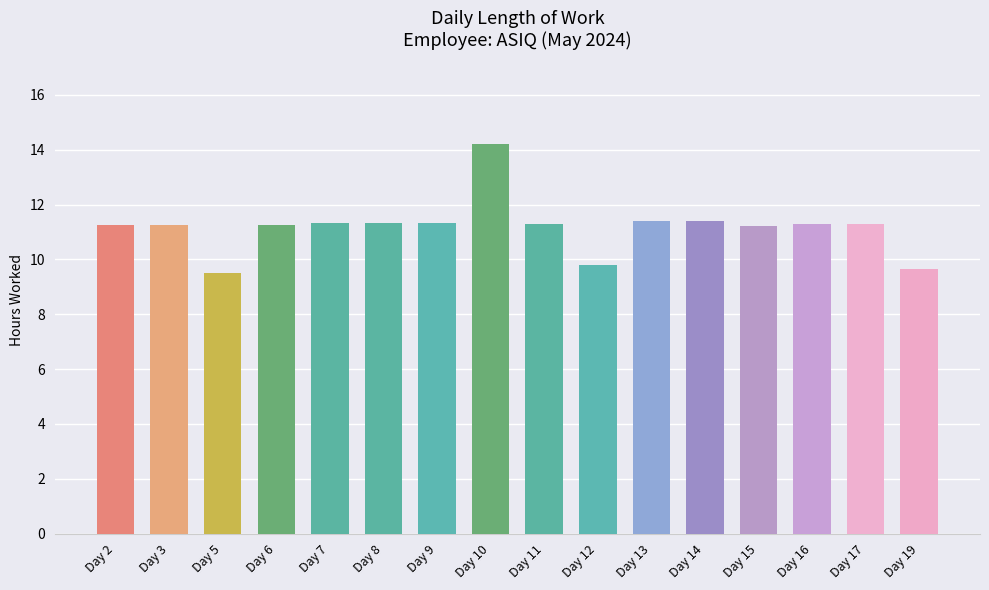

What is the greatest value displayed?

14.2